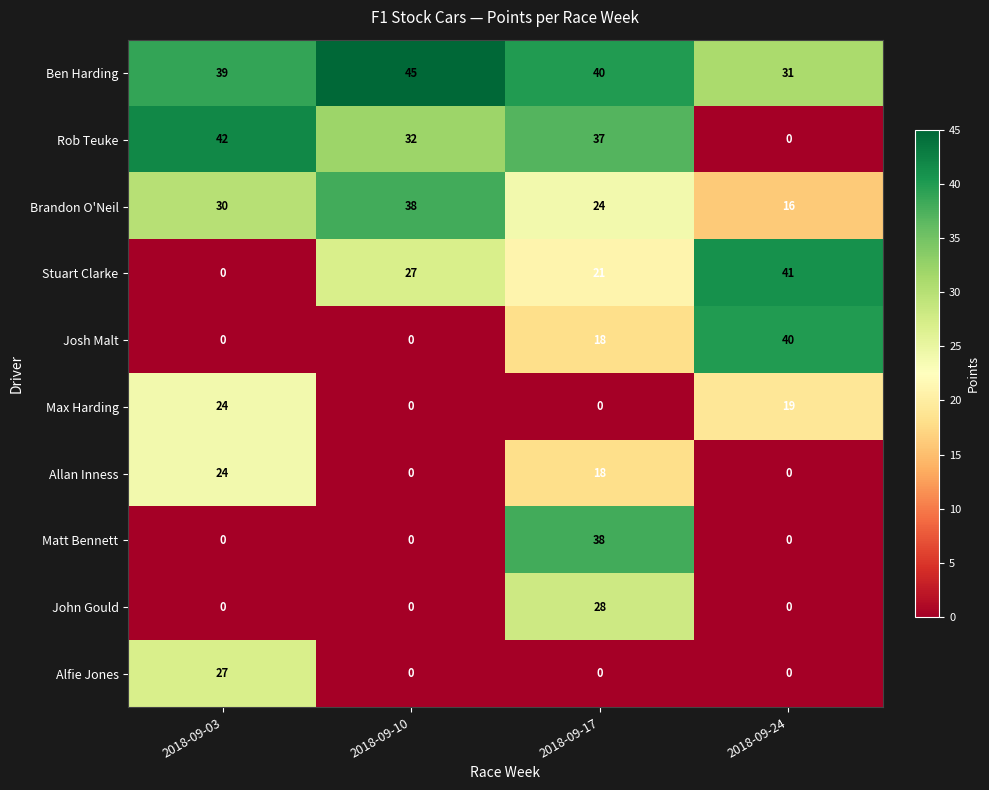

Where is Rob Teuke nearest to the value 21?

2018-09-10